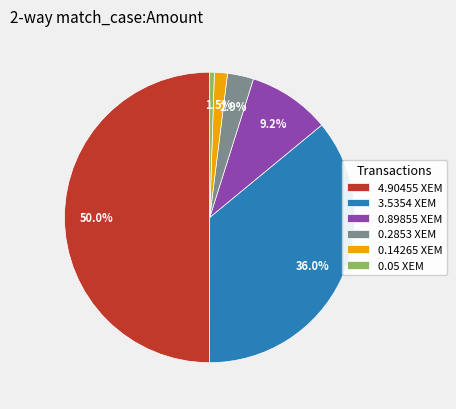

To the nearest percent, what is the combined percentage of 0.89855 and 3.5354?

45%